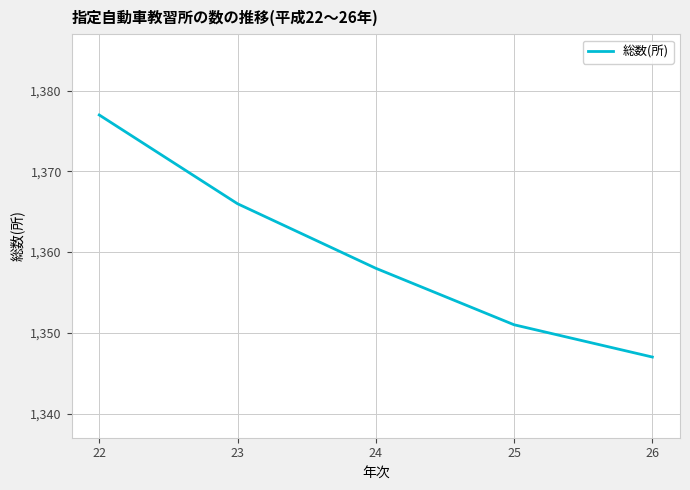

Between 24 and 25, which is larger?

24